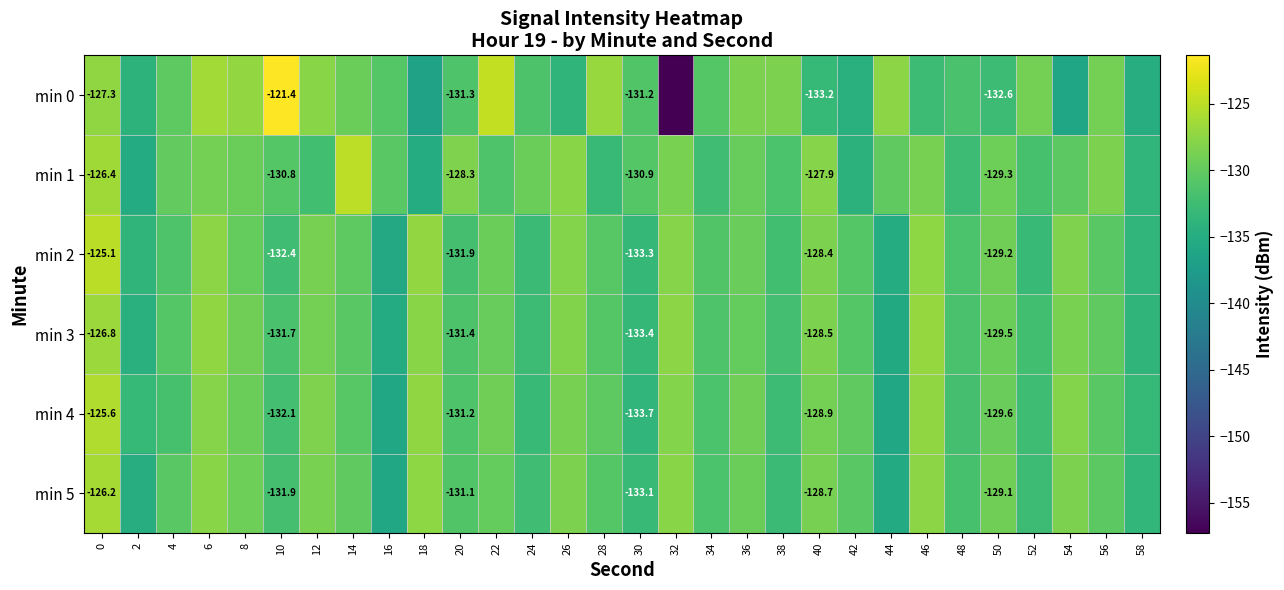

What is the difference between the highest and lowest values at 52?

4.0